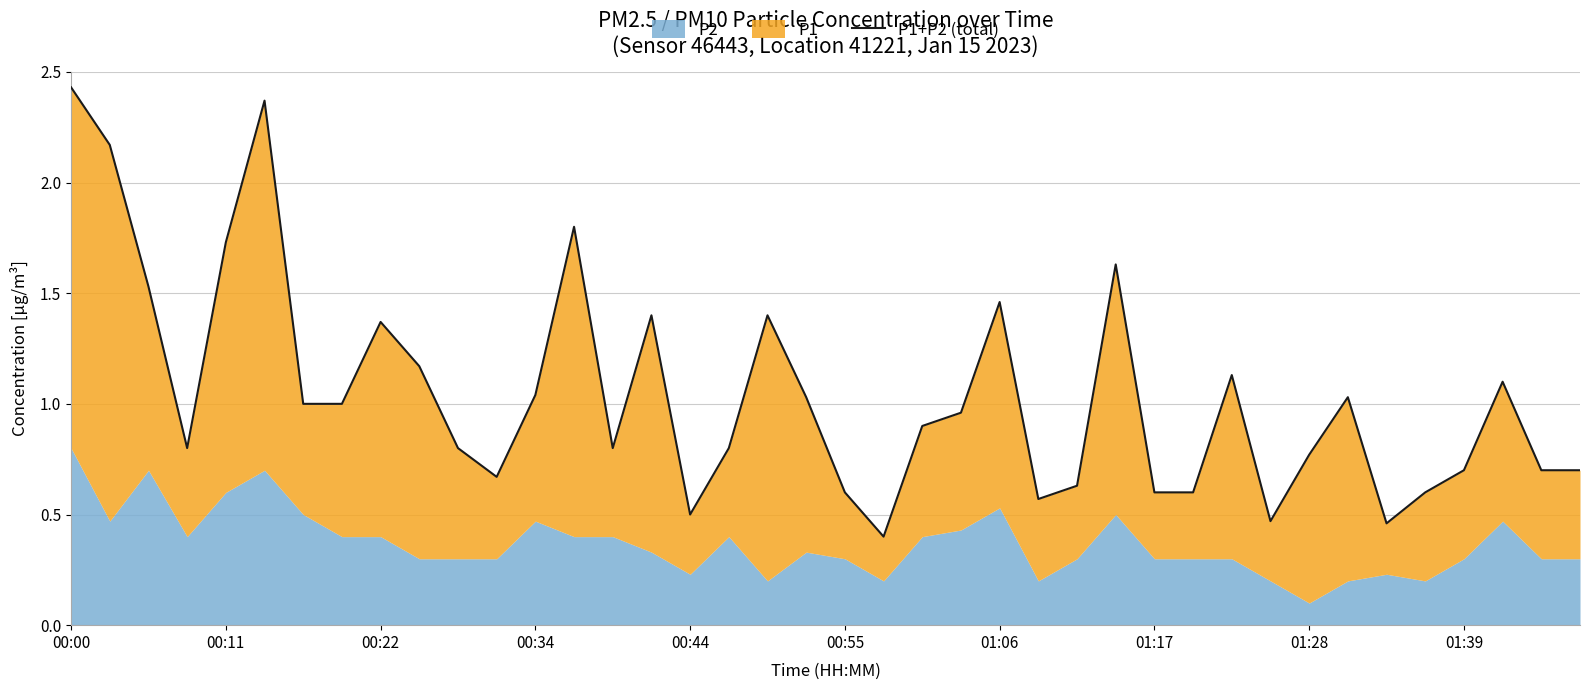

Reading right to left, transcribe all the data shown in this chart.

0.7	0.7	1.1	0.7	0.6	0.5	1.0	0.8	0.5	1.1	0.6	0.6	1.6	0.6	0.6	1.5	1.0	0.9	0.4	0.6	1.0	1.4	0.8	0.5	1.4	0.8	1.8	1.0	0.7	0.8	1.2	1.4	1.0	1.0	2.4	1.7	0.8	1.5	2.2	2.4